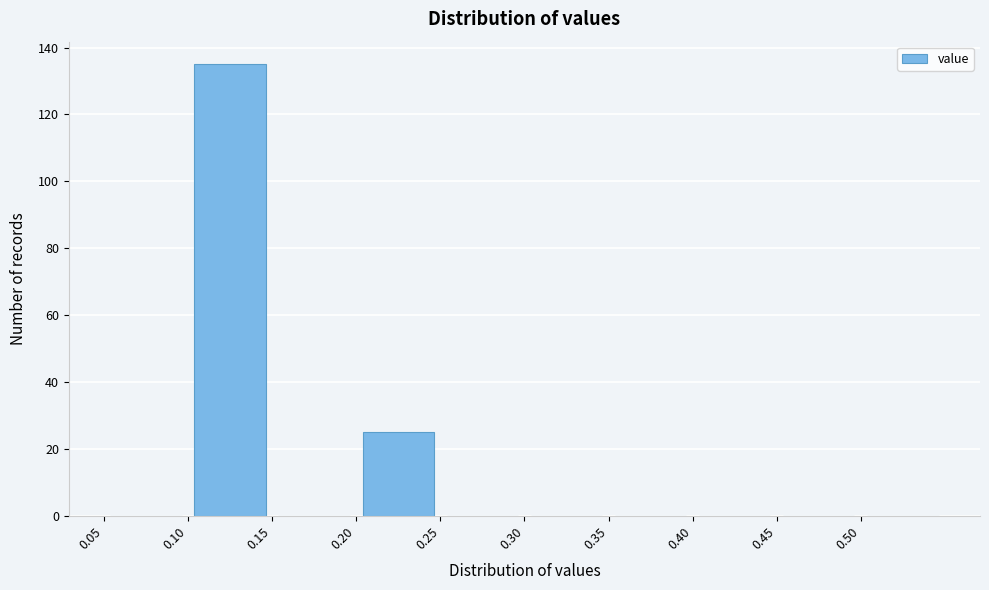

Reading left to right, transcribe this chart: for each bar, give the range it covers on the x-axis and its height. The values are not printed on the chart, so give them approximately, as read against the axis.

0.05 to 0.10: 0
0.10 to 0.15: 136
0.15 to 0.20: 0
0.20 to 0.25: 26
0.25 to 0.30: 0
0.30 to 0.35: 0
0.35 to 0.40: 0
0.40 to 0.45: 0
0.45 to 0.50: 0
0.50 to 0.55: 0